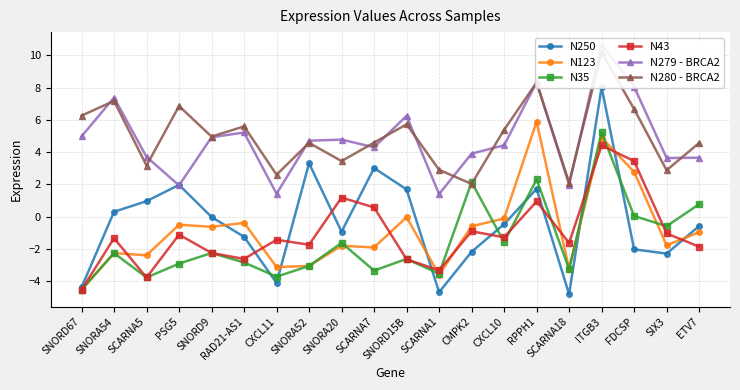

Between which two adjacent categories do N43 and N123 first intersect?

SNORA54 and SCARNA5